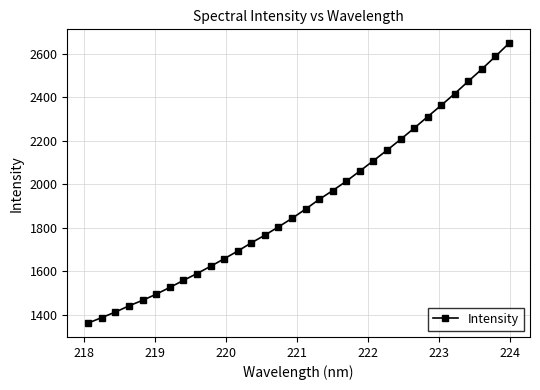

What is the sum of all values?

61251.2